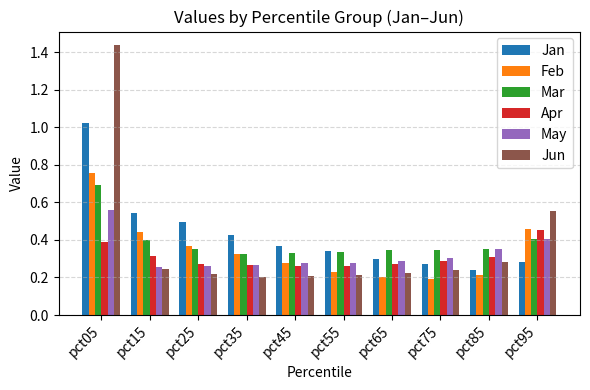

What are all the series names shown in the legend?

Jan, Feb, Mar, Apr, May, Jun